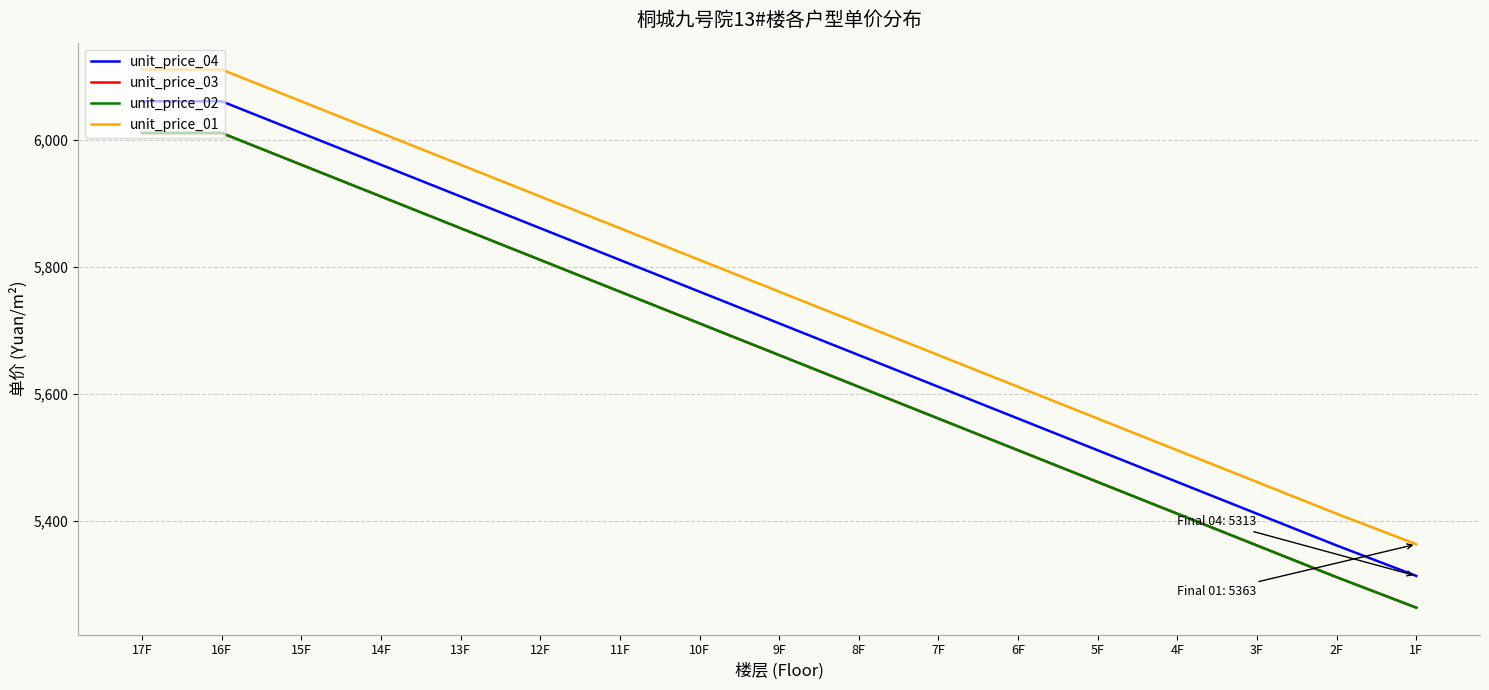

List the series in order of their peak value, highest first.

unit_price_01, unit_price_04, unit_price_03, unit_price_02